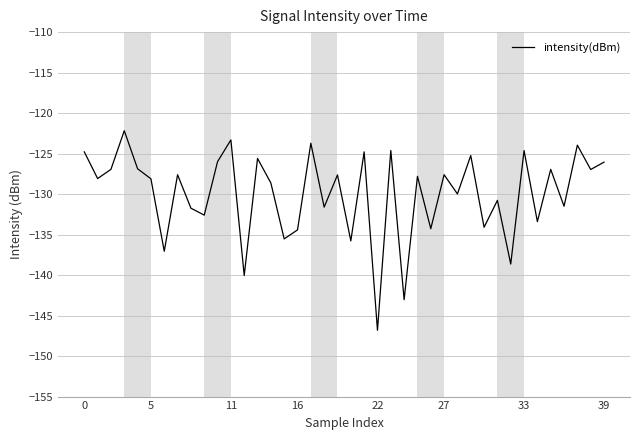

What is the difference between the maximum and minimum values?

24.6